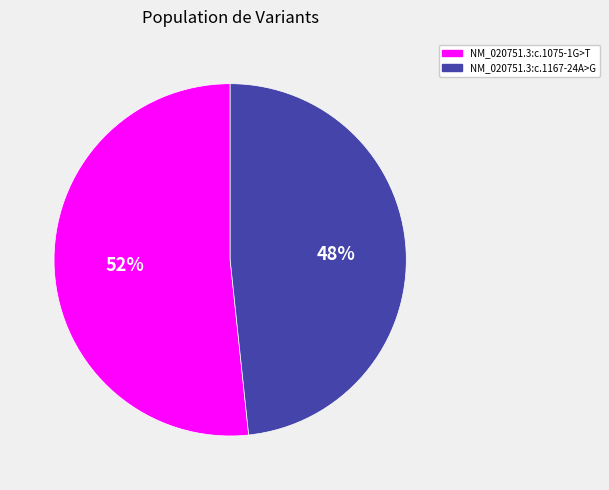

Do NM_020751.3:c.1075-1G>T and NM_020751.3:c.1167-24A>G together represent more than half of the pie?

Yes